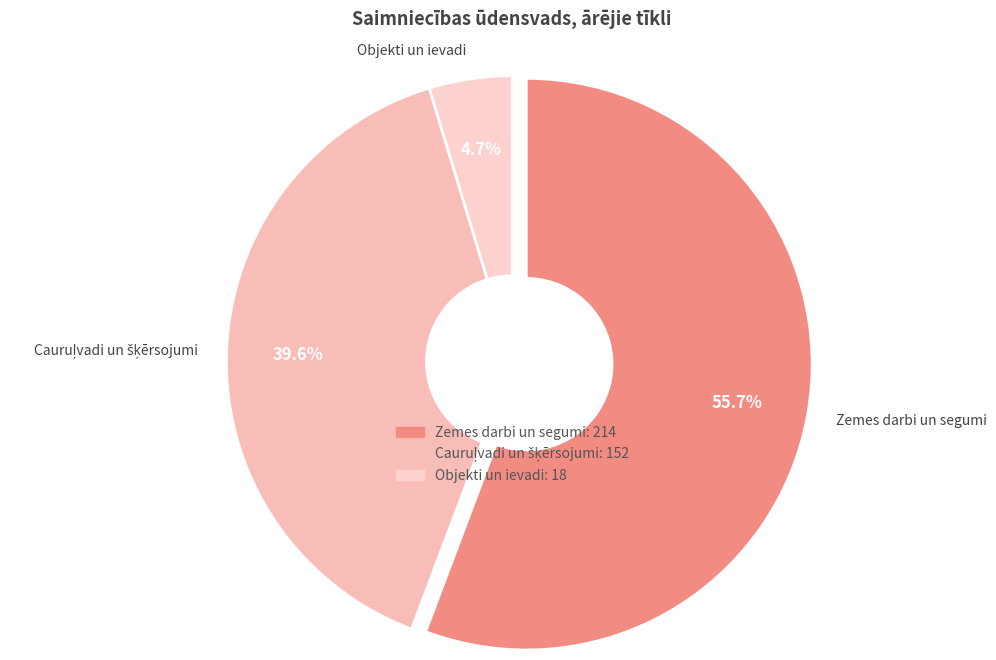

Between Objekti un ievadi and Zemes darbi un segumi, which is larger?

Zemes darbi un segumi